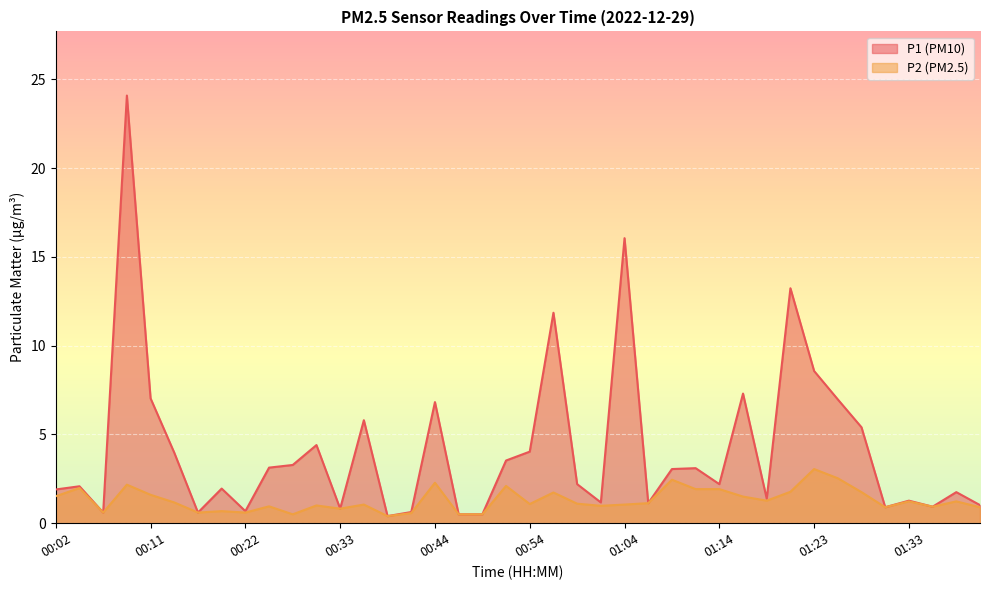

Rank the series by their maximum value, from lowest to highest.

P2, P1